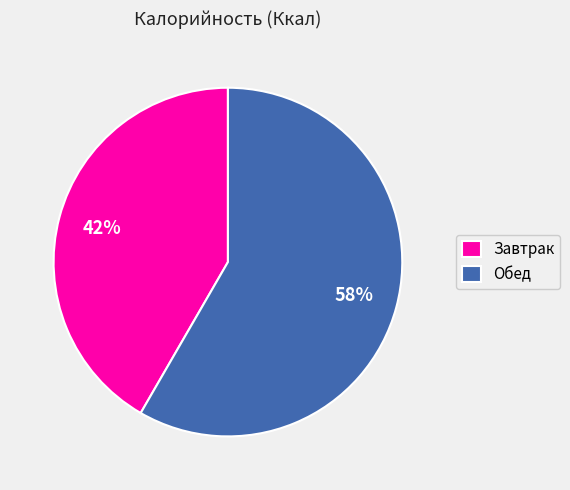

How many segments does this pie chart have?

2